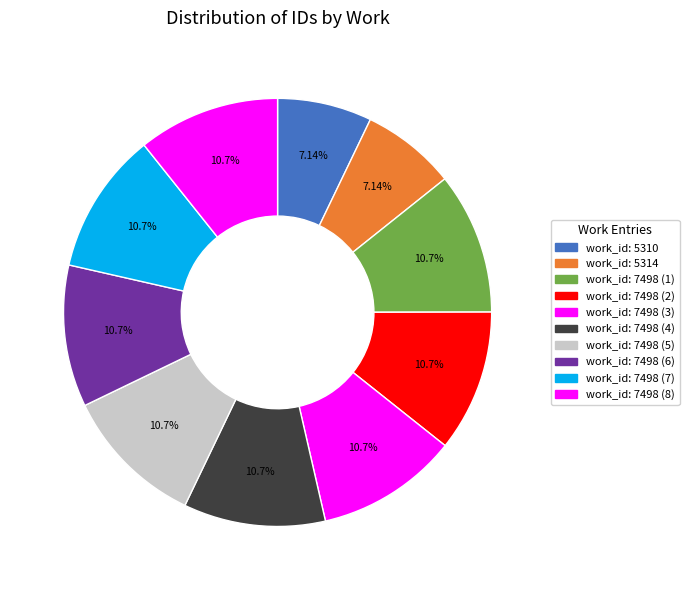

Count the number of slices in the pie.

10